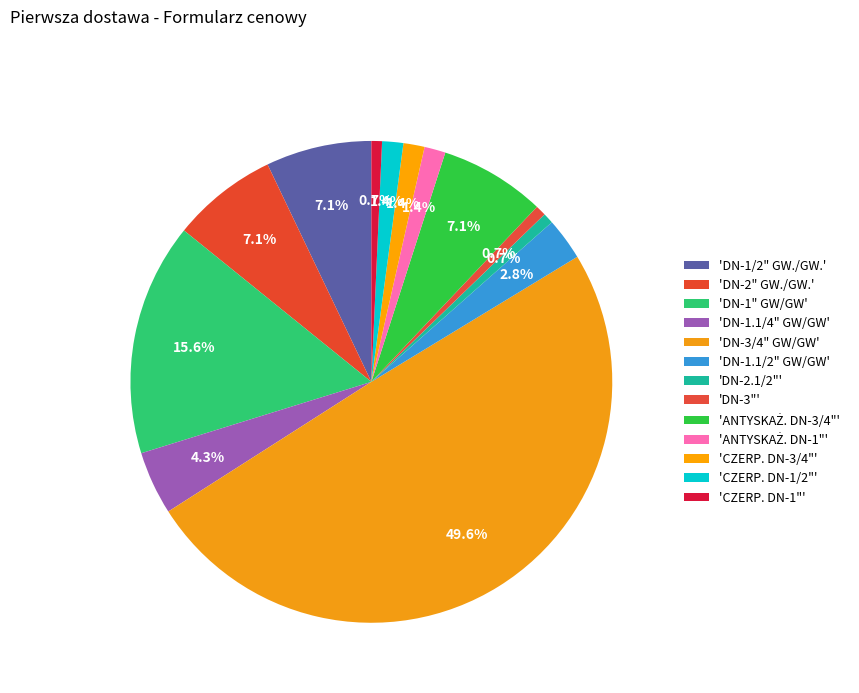

How many slices are in this pie chart?

13